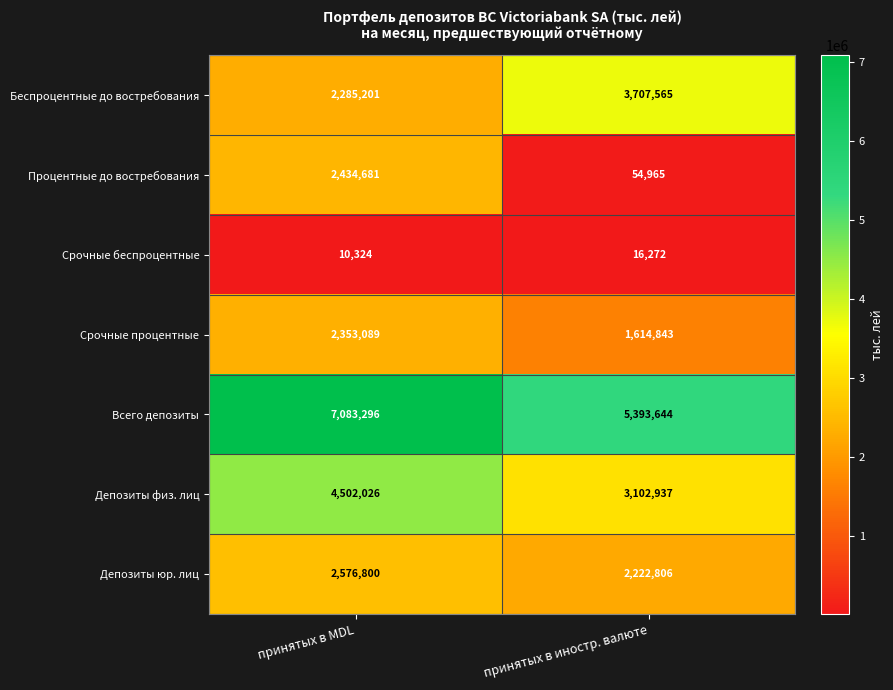

The Срочные процентные series shows 4116803 at принятых в MDL. True or false?

False